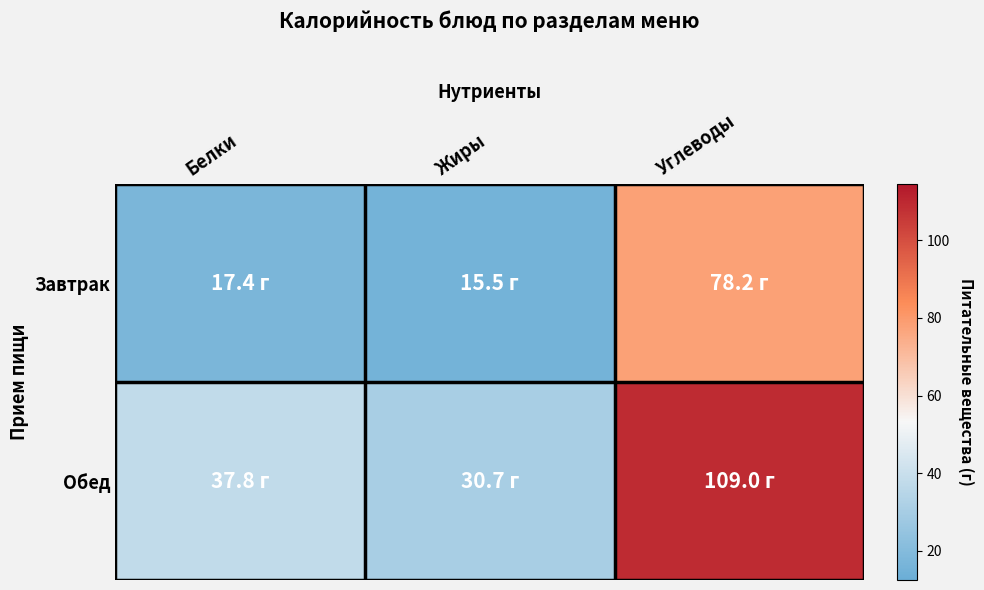

Rank the series by their average value, from highest to lowest.

Обед, Завтрак